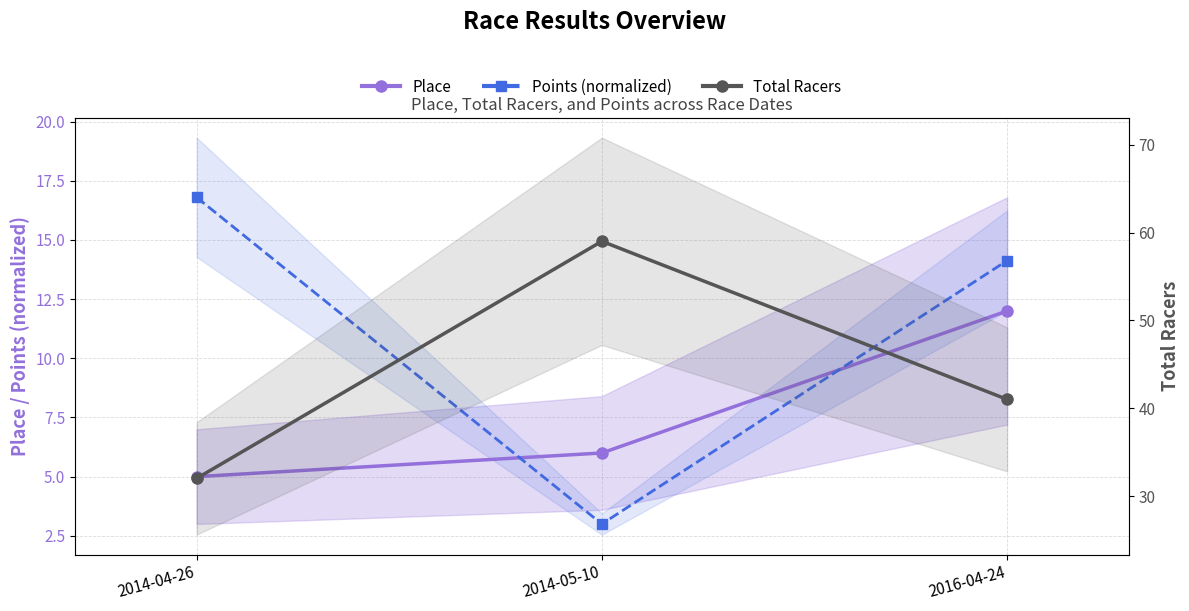

True or false: Total Racers has a value of 69.5 at 2016-04-24.

False